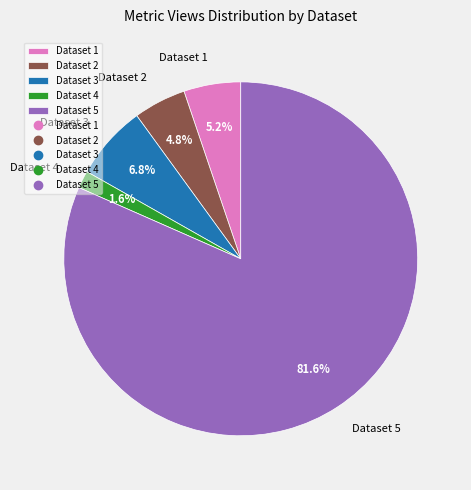

Which has a higher value, Dataset 1 or Dataset 3?

Dataset 3